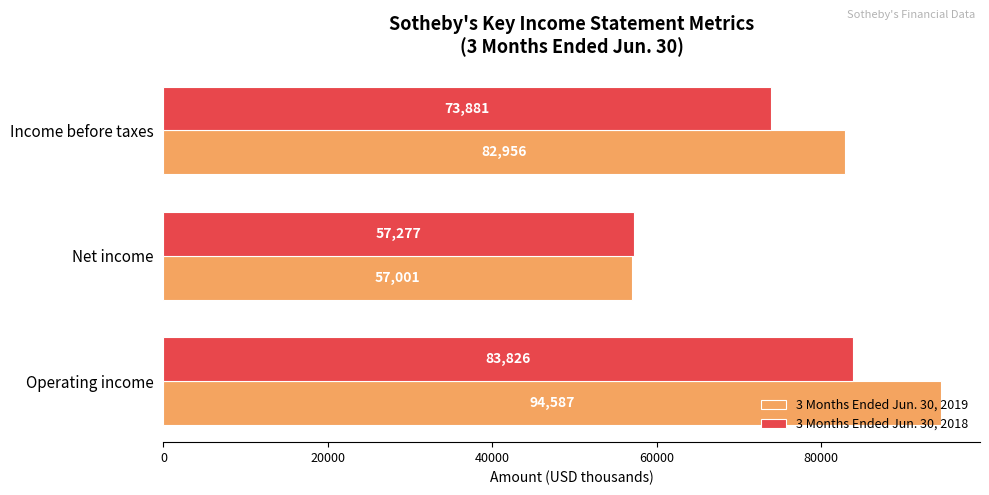

What is the sum of all 3 Months Ended Jun. 30, 2019 values?

234544